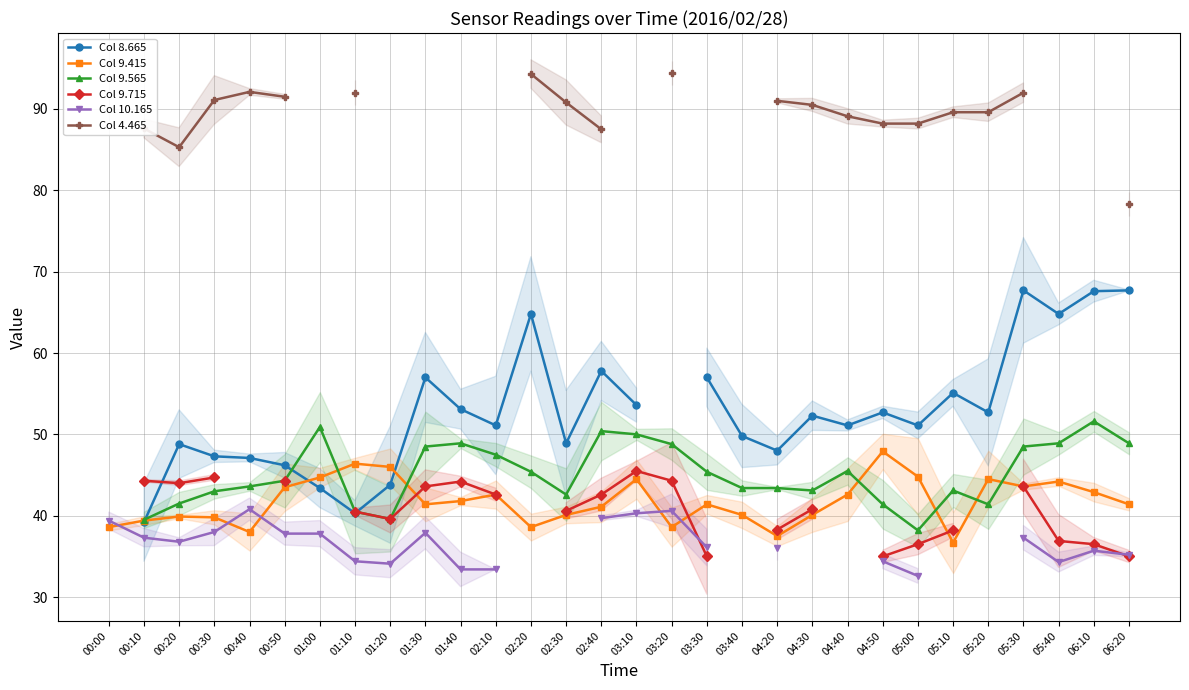

Which category has the highest value across all series?

03:20